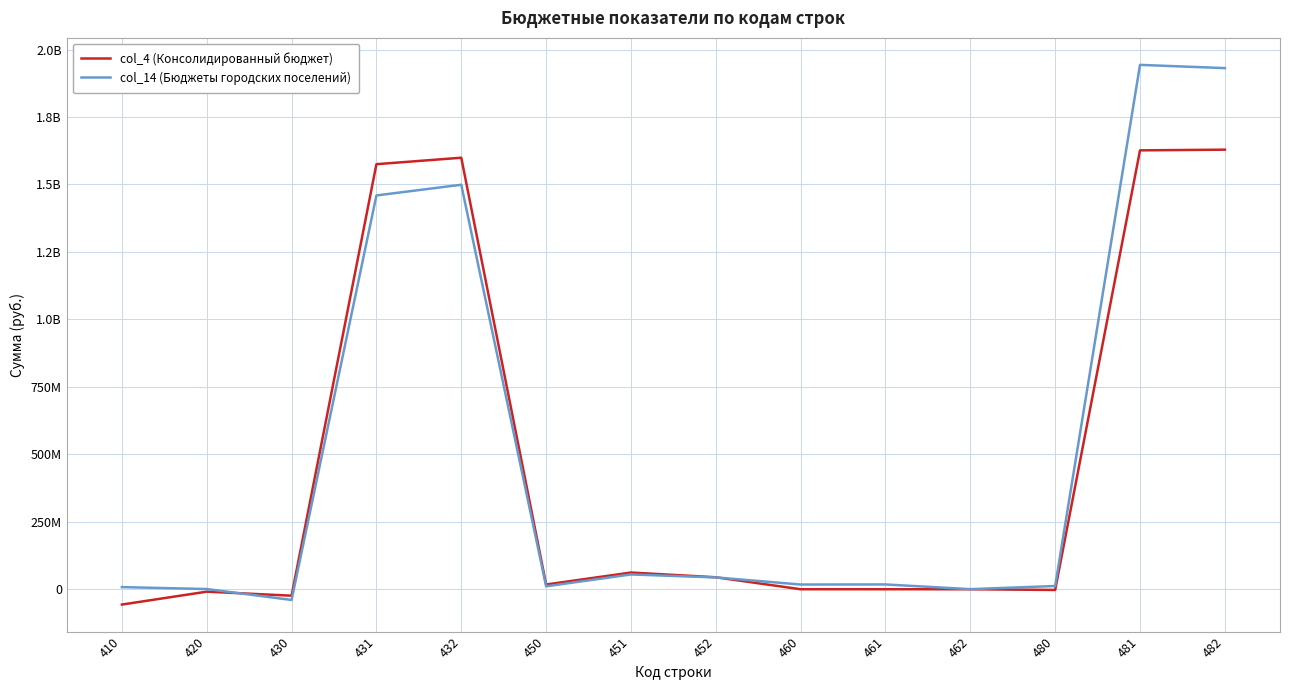

Does the chart have visible grid lines?

Yes